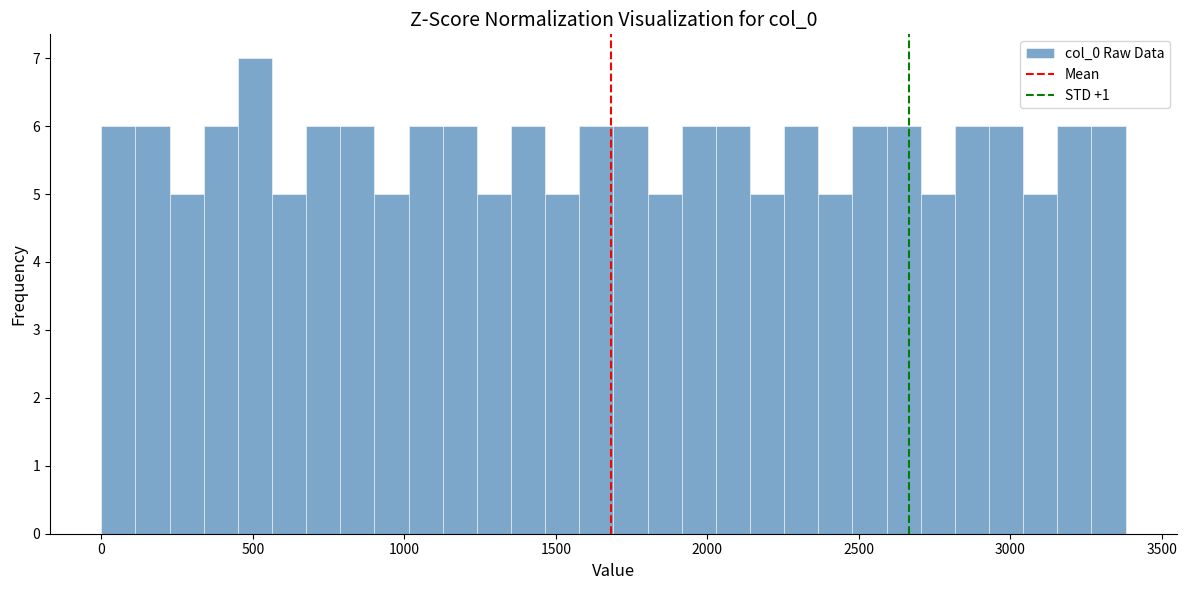

Around what value on the x-axis is the tallest bar? Give the approximate position of its centre, as read against the axis.

500